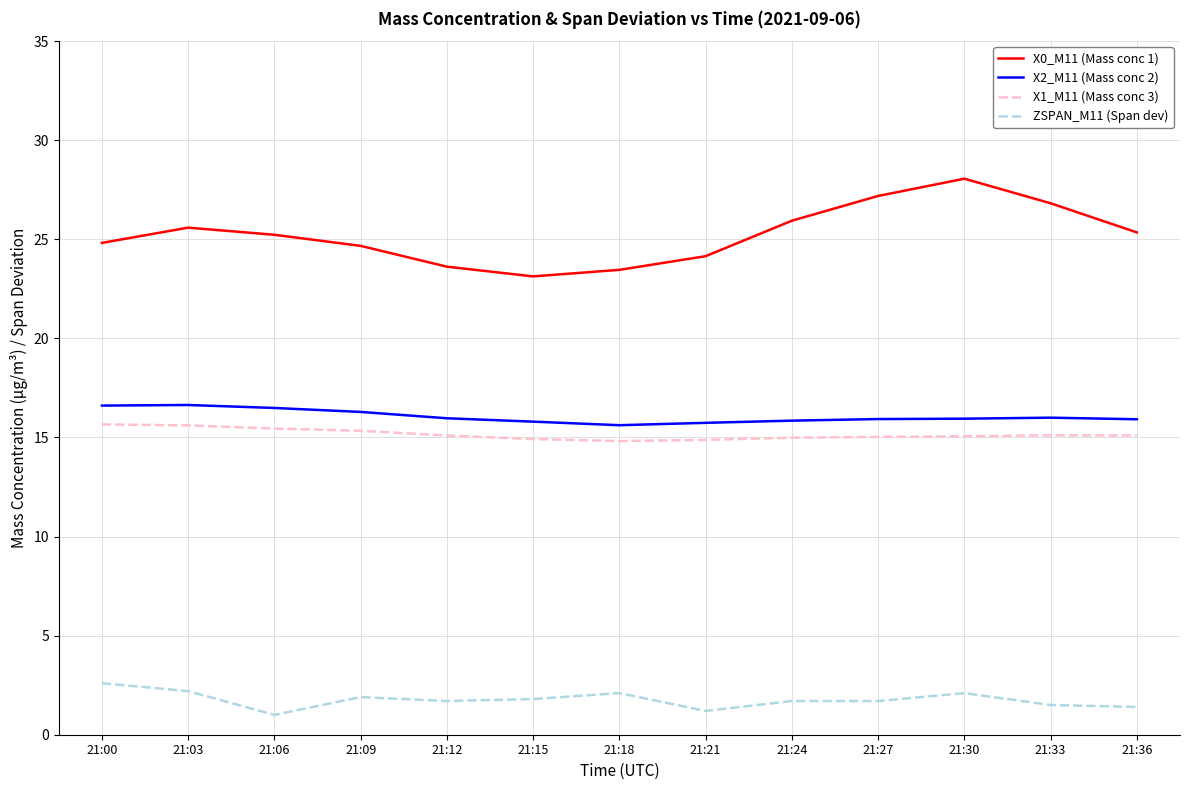

What is the average value of the X0_M11 (Mass conc 1) series?

25.2